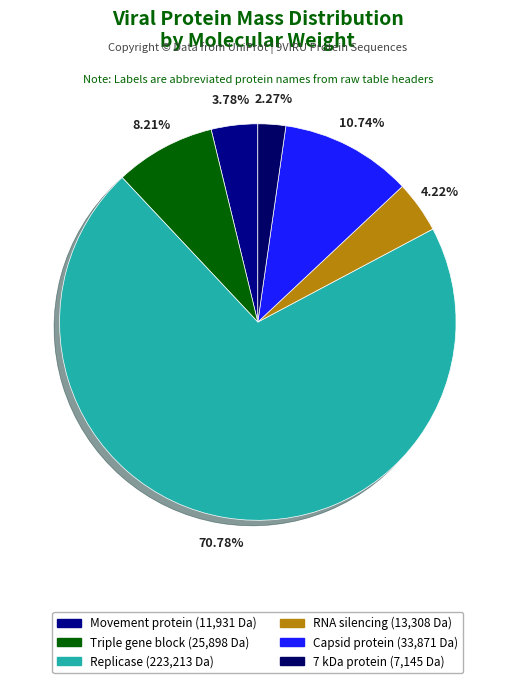

Do Triple gene block and RNA silencing together represent more than half of the pie?

No